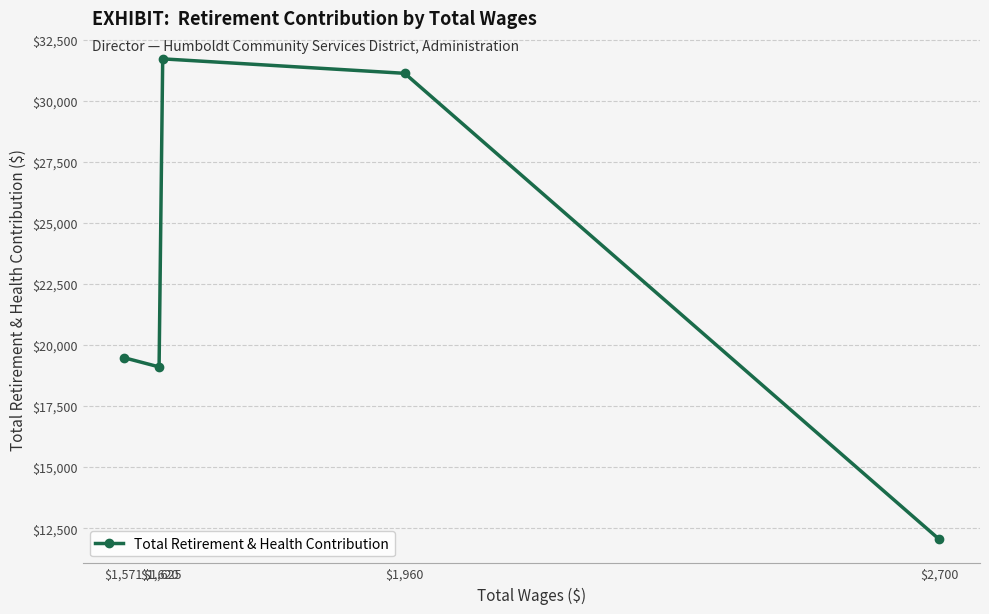

Does the chart have visible grid lines?

Yes